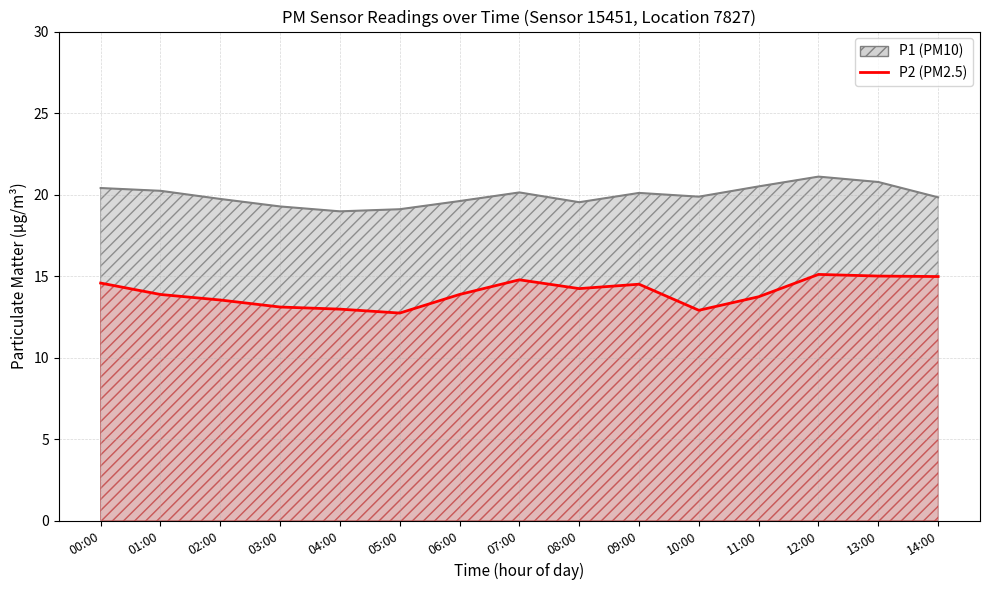

List the labels in order of value, smallest first.

05:00, 10:00, 04:00, 03:00, 02:00, 11:00, 01:00, 06:00, 08:00, 09:00, 00:00, 07:00, 14:00, 13:00, 12:00